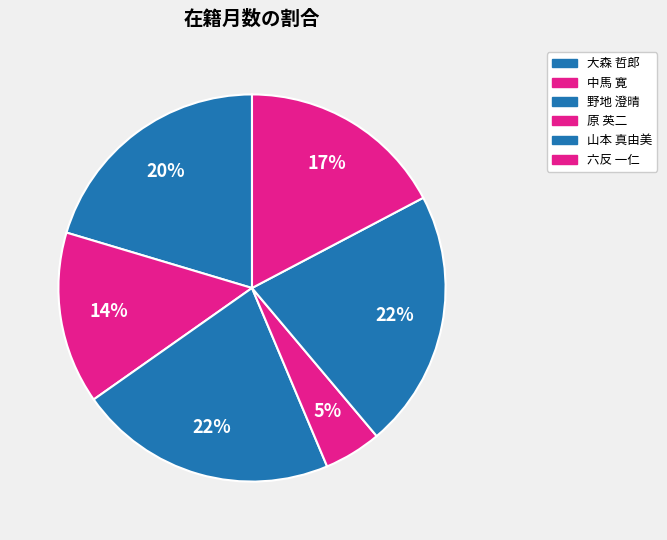

To the nearest percent, what portion does 六反 一仁 represent?

17%